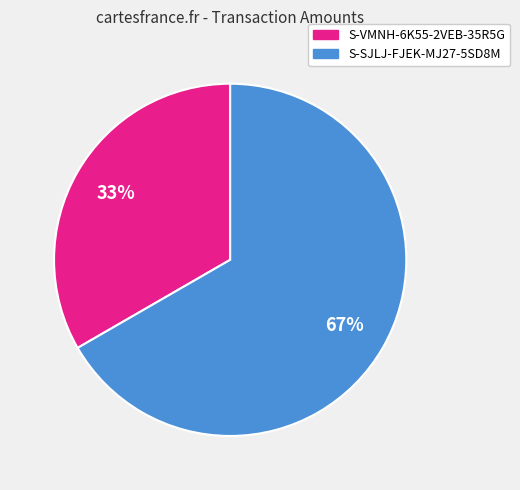

What percentage is the S-SJLJ-FJEK-MJ27-5SD8M slice, to the nearest percent?

67%